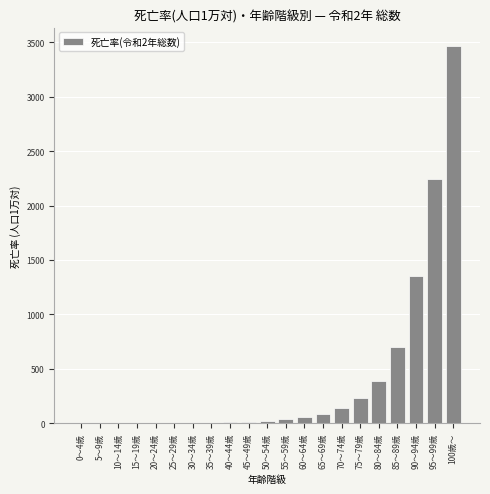

The value at 85～89歳 is 699.6. True or false?

True